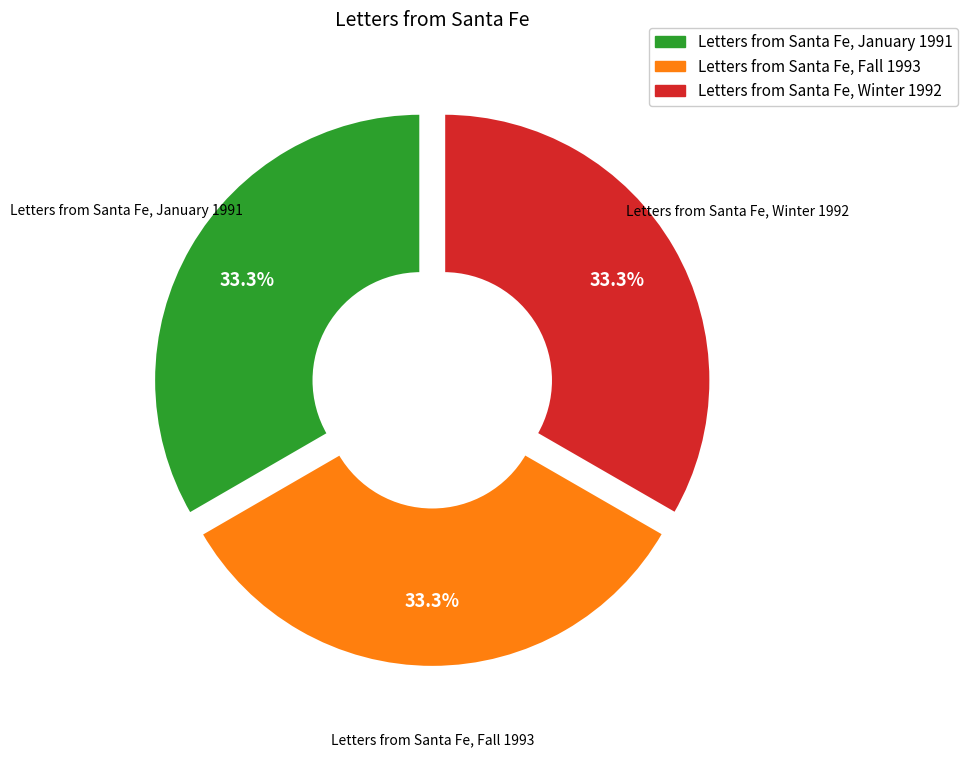

What is the ratio of the value at Letters from Santa Fe, Winter 1992 to the value at Letters from Santa Fe, Fall 1993?

1.0